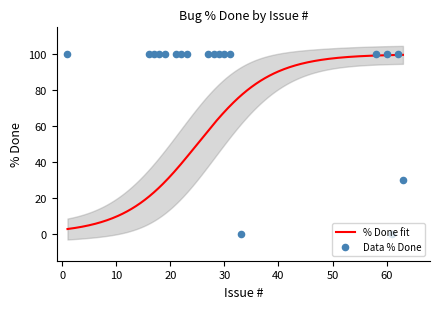

Which has a higher value, 29 or 21?

29